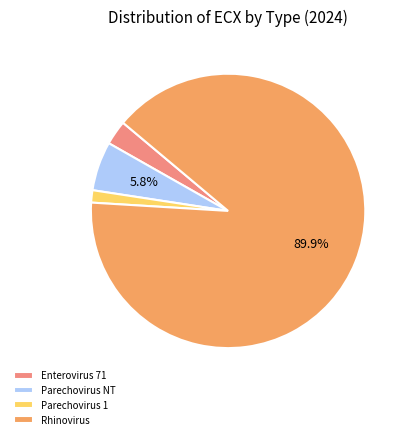

How much of the chart is everything except Rhinovirus?

10.1%